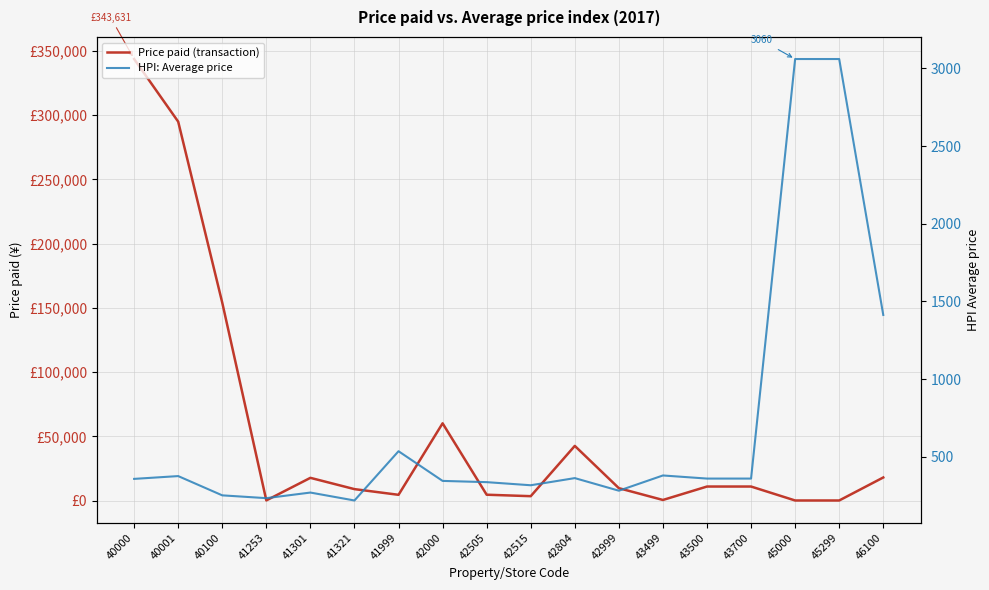

What is the value of the HPI: Average price point at the 4th from the left?

234